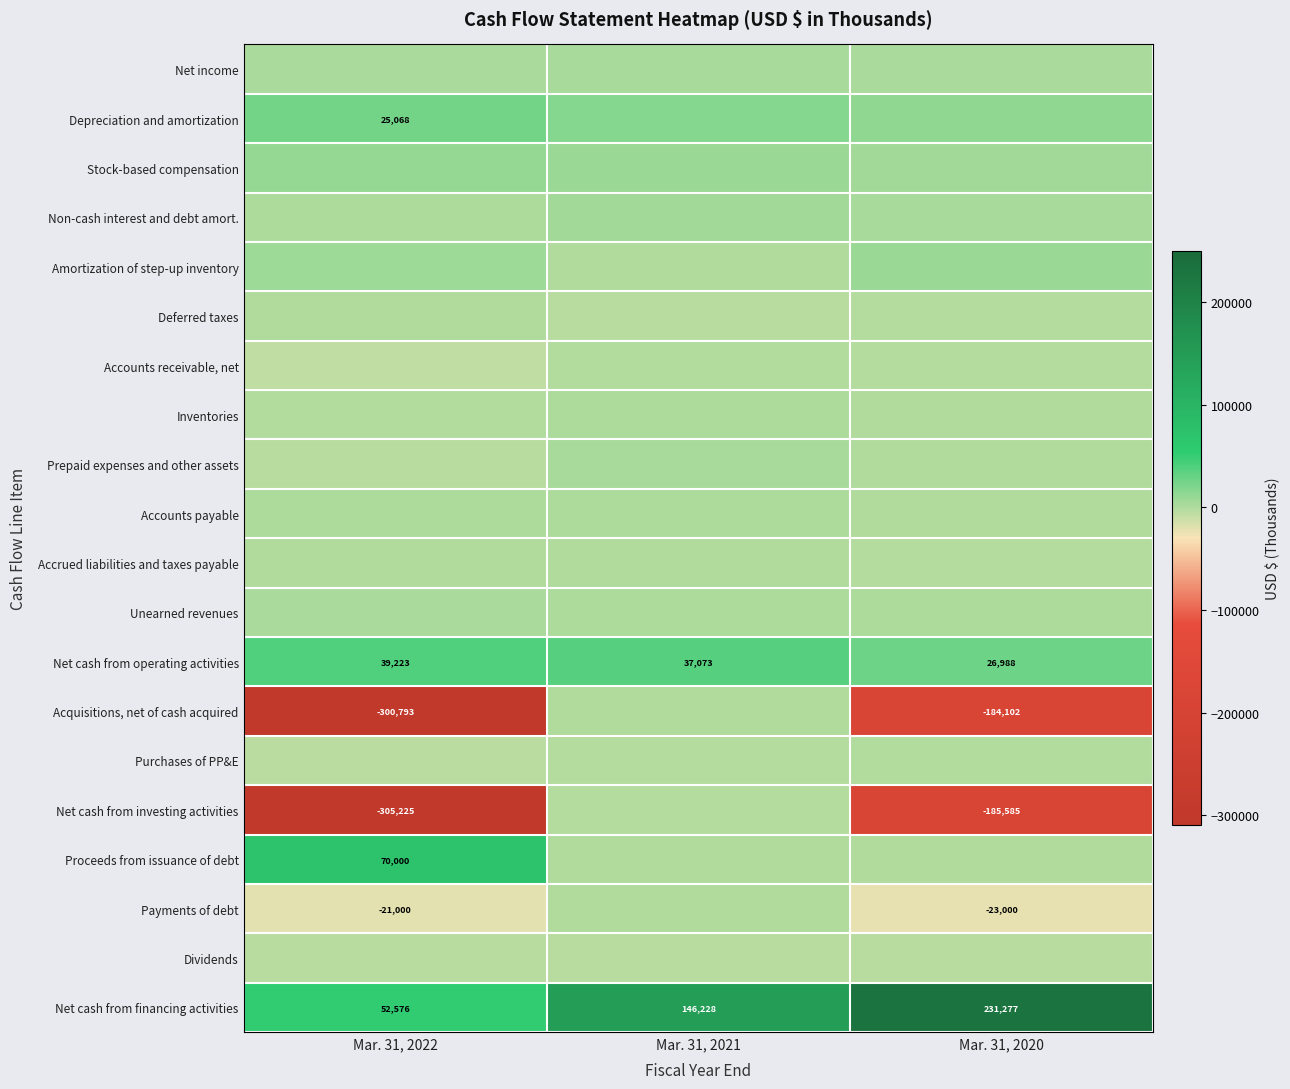

Is it true that Net cash from financing activities equals 29505 at Mar. 31, 2022?

False